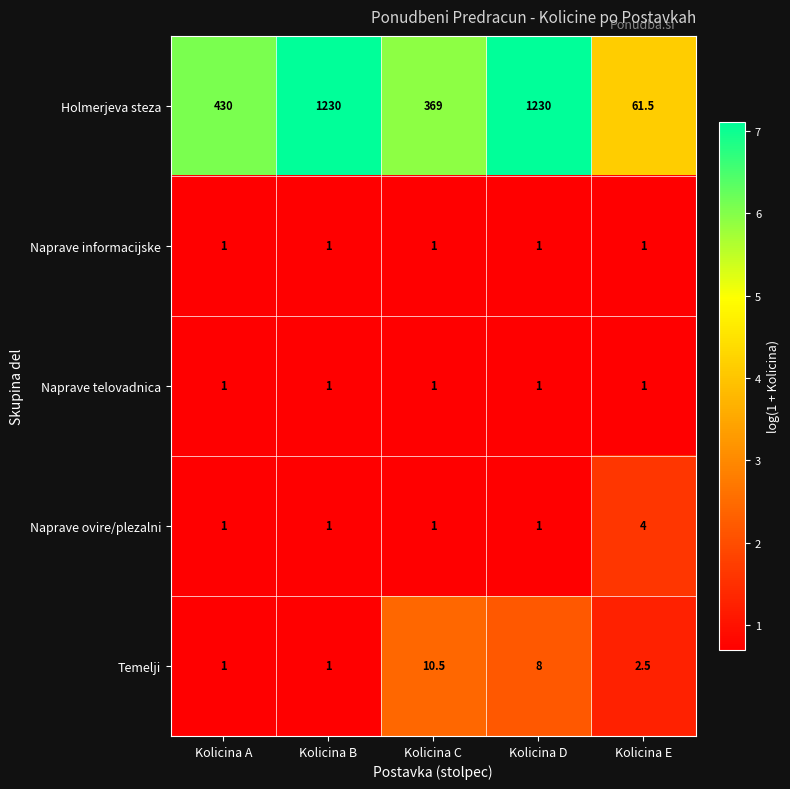

Reading right to left, what are all the values shown in this chart?

Holmerjeva steza: 61.5	1230.0	369.0	1230.0	430.0
Naprave informacijske: 1.0	1.0	1.0	1.0	1.0
Naprave telovadnica: 1.0	1.0	1.0	1.0	1.0
Naprave ovire/plezalni: 4.0	1.0	1.0	1.0	1.0
Temelji: 2.5	8.0	10.5	1.0	1.0